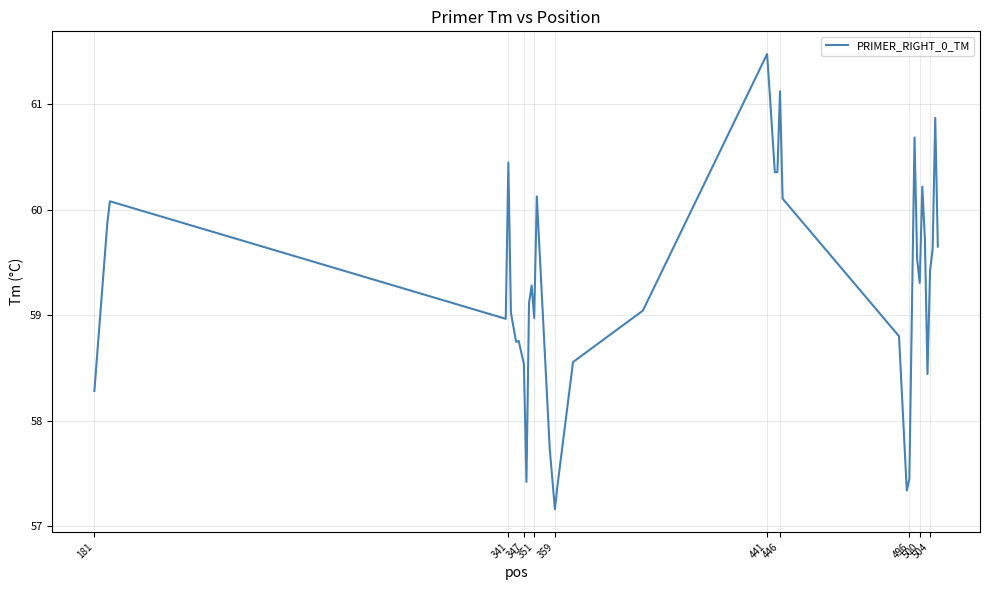

What is the difference between the maximum and minimum values?

4.3